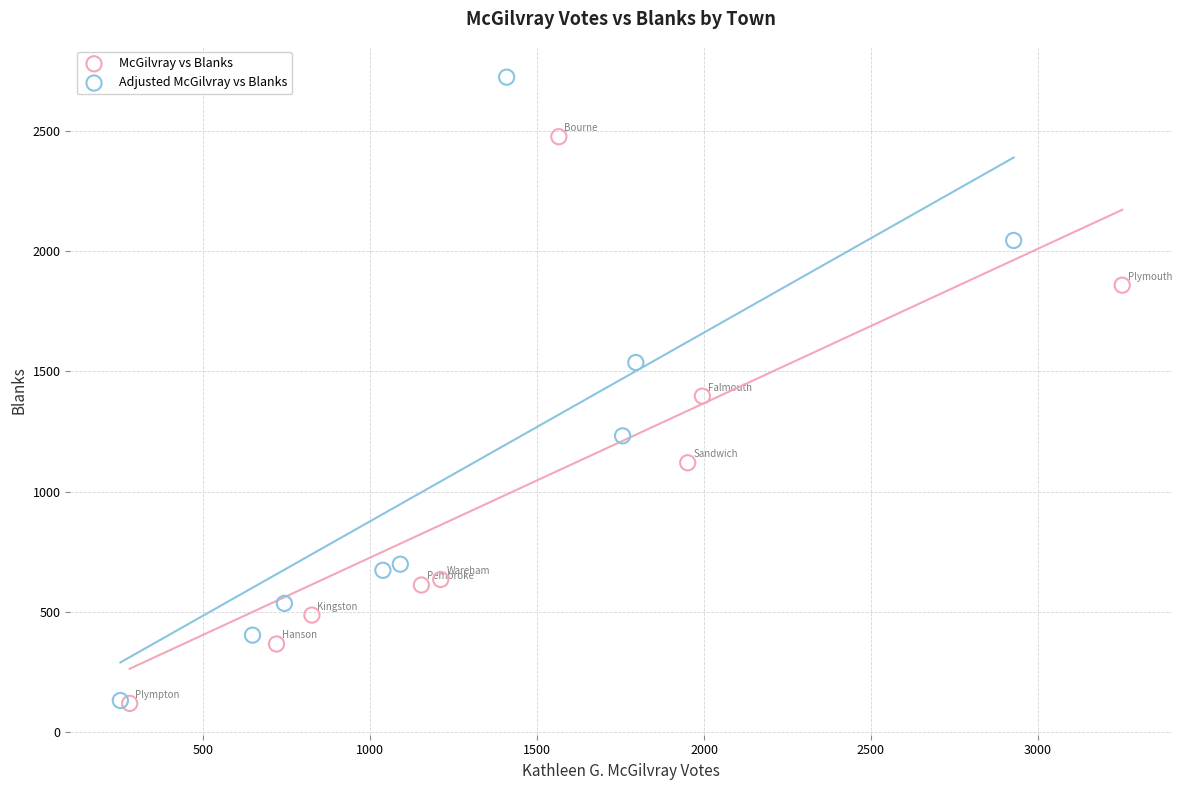

Which series contains the highest Y value?

Adjusted McGilvray vs Blanks